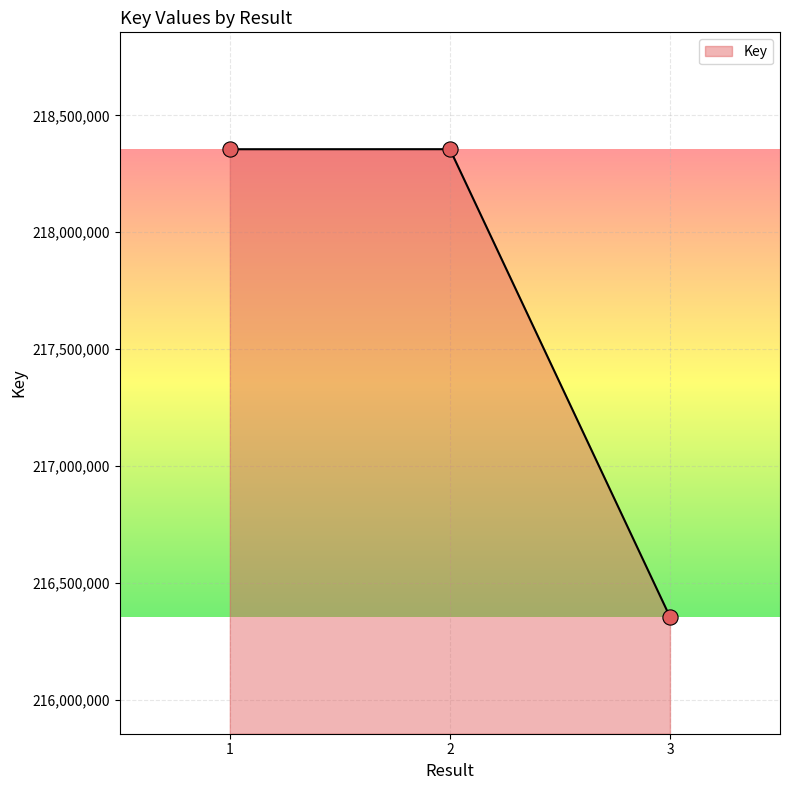

What is the change in value from 2 to 3?

-2001124